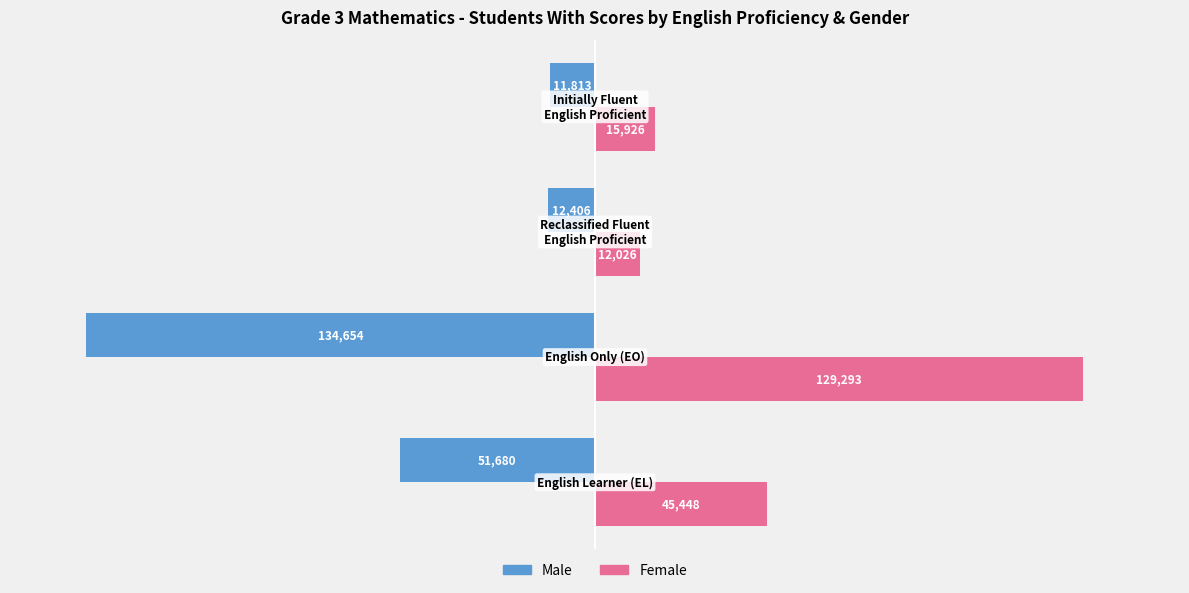

What is the average value of the Female series?

50673